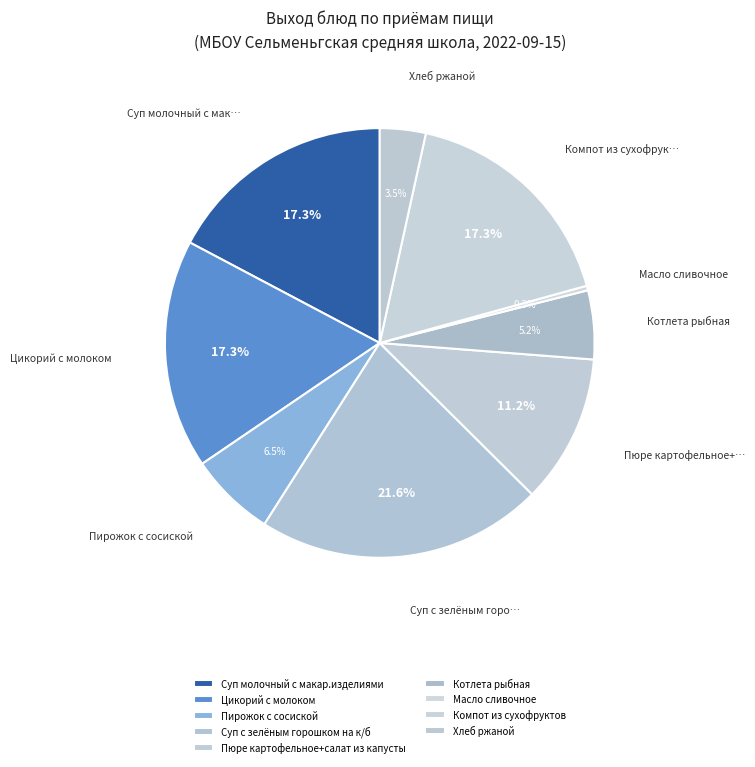

Does any single category account for the majority?

No